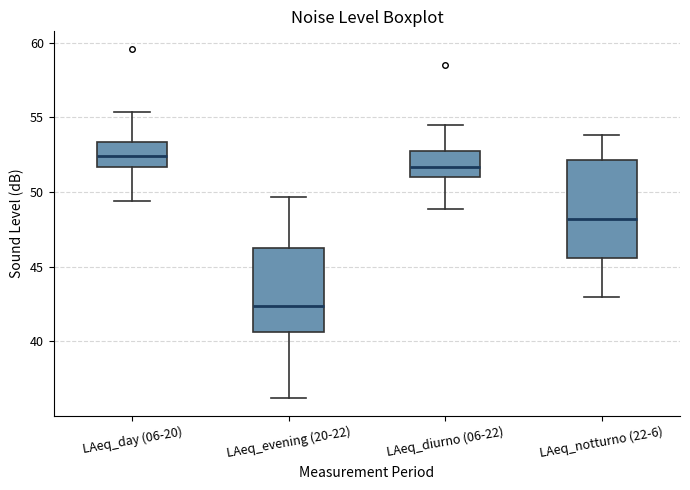

Reading left to right, transcribe this box plot: for each box, give where its median line is, the range the box spans, and where its two whiskers end, as read against the y-axis. The values are not printed on the chart, so give them approximately, as read against the axis.

LAeq_day (06-20): median 52.5, box 51.5 to 53.5, whiskers 49.5 to 55.5
LAeq_evening (20-22): median 42.5, box 40.5 to 46.0, whiskers 36.0 to 49.5
LAeq_diurno (06-22): median 51.5, box 51.0 to 52.5, whiskers 49.0 to 54.5
LAeq_notturno (22-6): median 48.0, box 45.5 to 52.0, whiskers 43.0 to 54.0